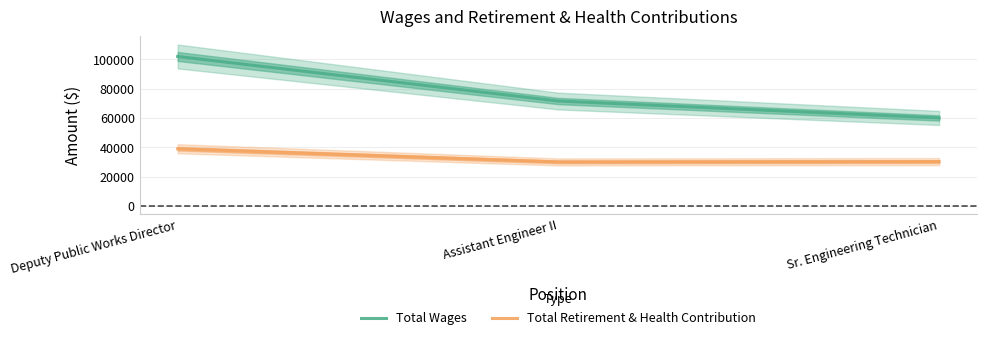

How many values in the Total Retirement & Health Contribution series exceed 30242?

1